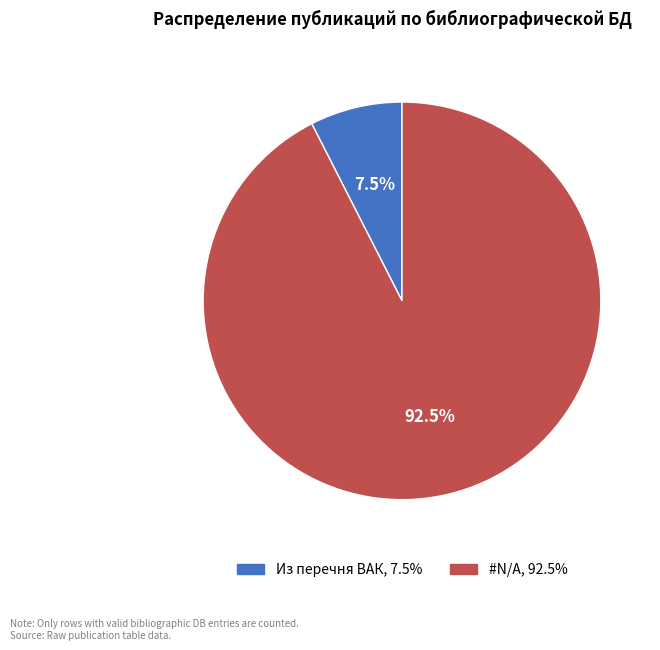

To the nearest percent, what is the difference between the #N/A and Из перечня ВАК slice percentages?

85%